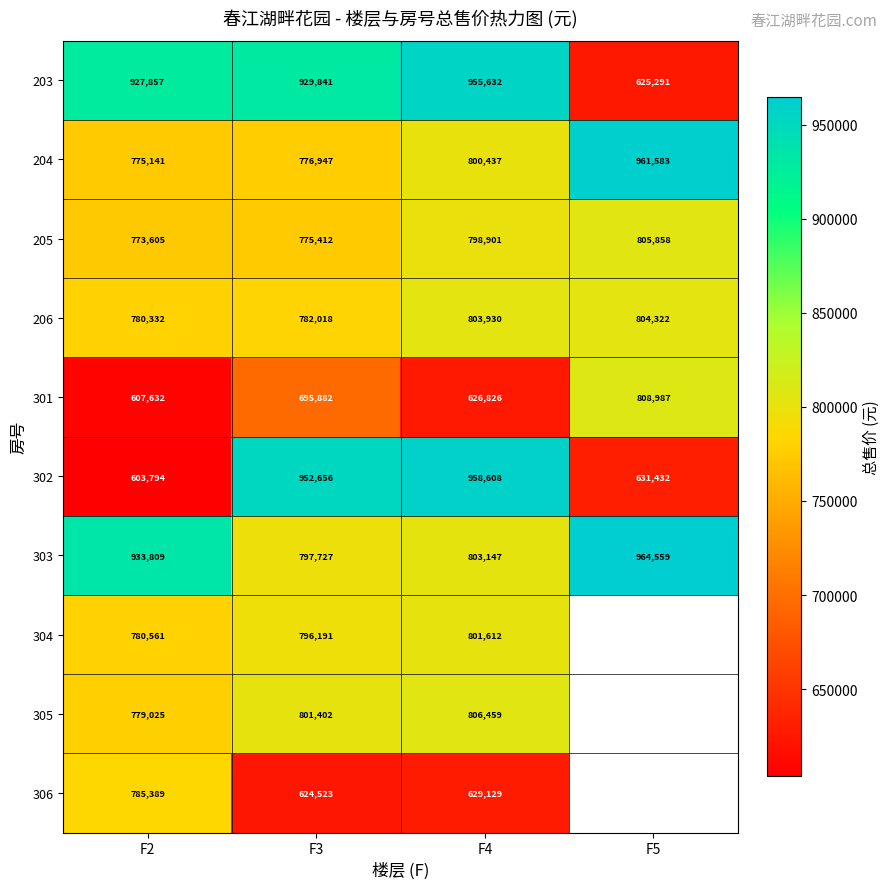

Is the value of 204 at F2 greater than the value of 203 at F2?

No